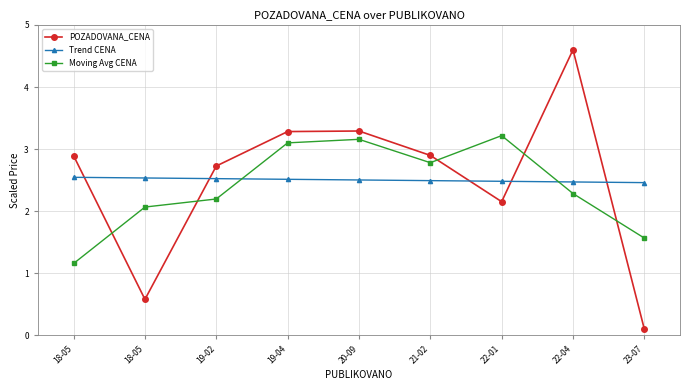

True or false: Trend CENA and POZADOVANA_CENA intersect in this chart.

True